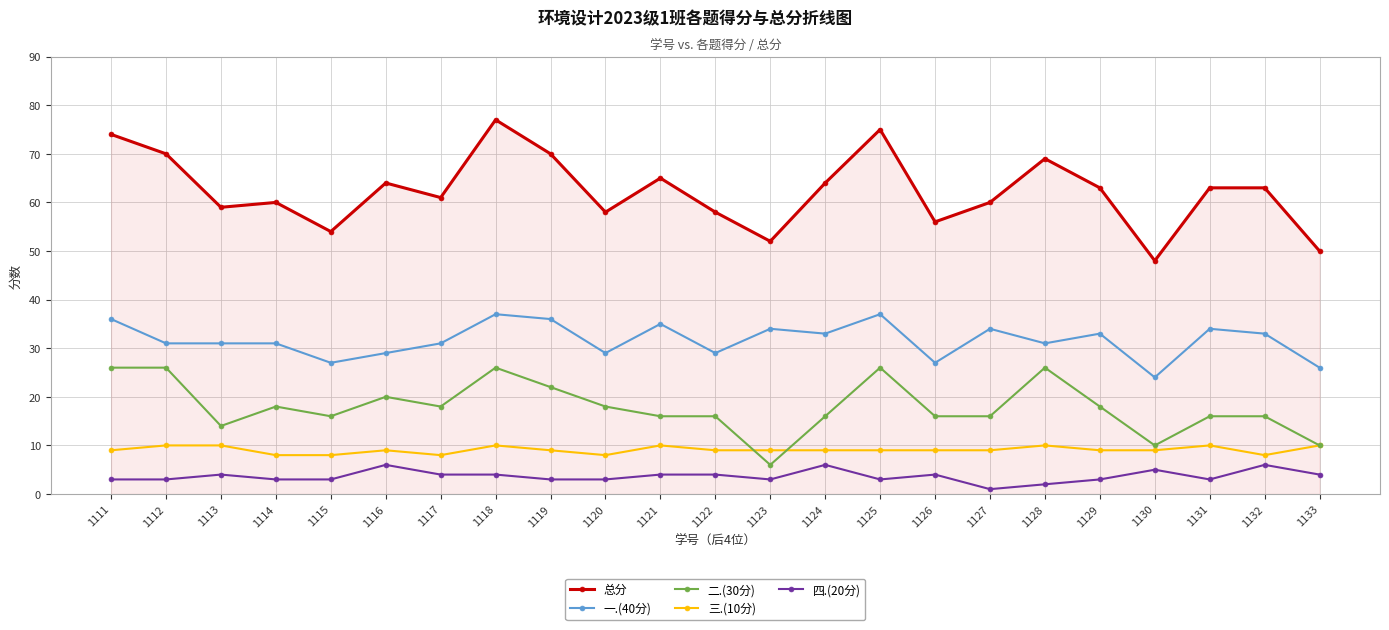

What is the difference between the maximum and minimum values in the 一.(40分) series?

13